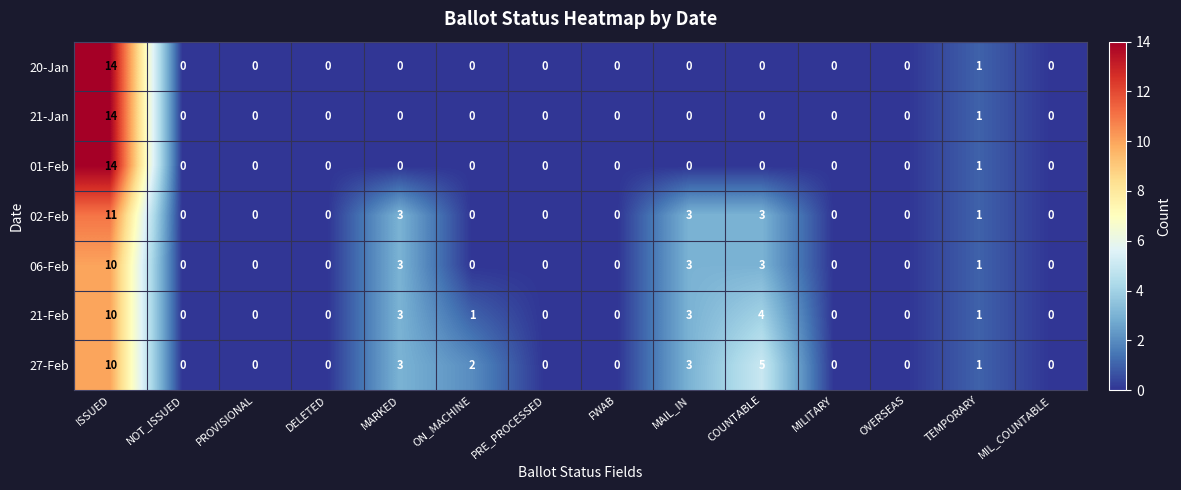

Which series changed the most between DELETED and ON_MACHINE?

27-Feb